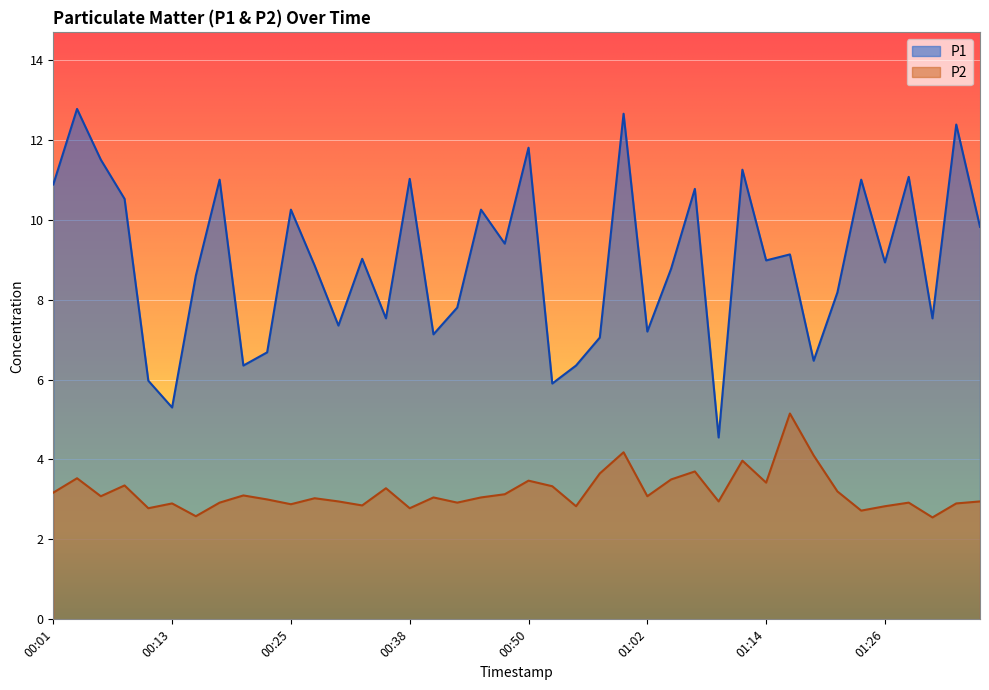

At how many categories does at least one series exceed 7?

32